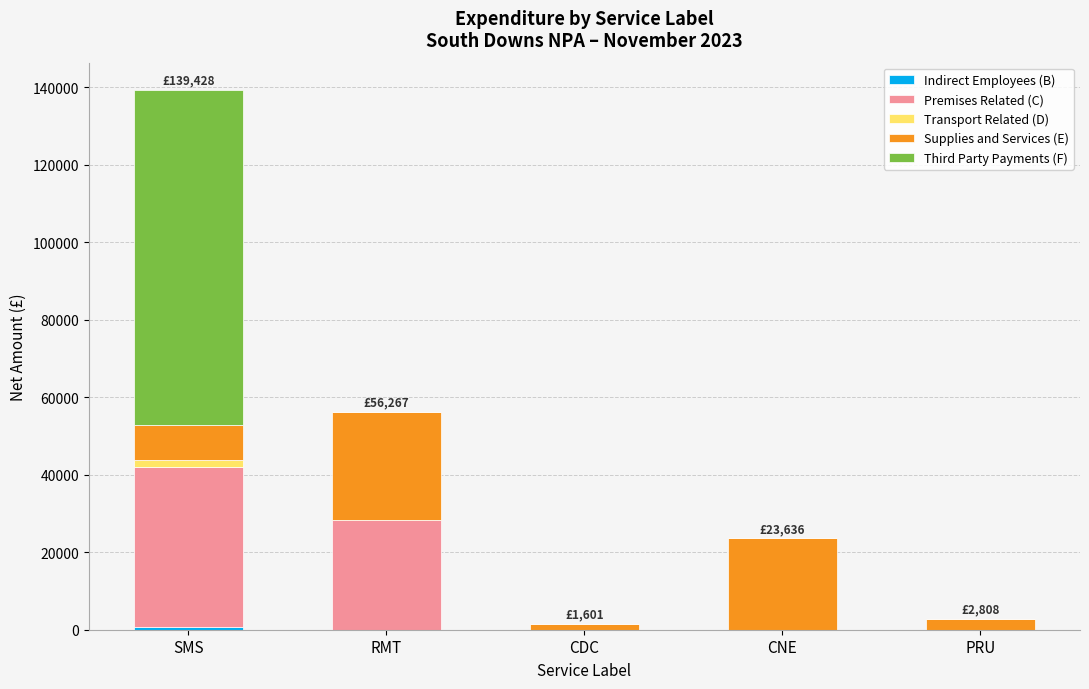

At which category is the sum across all series the highest?

SMS